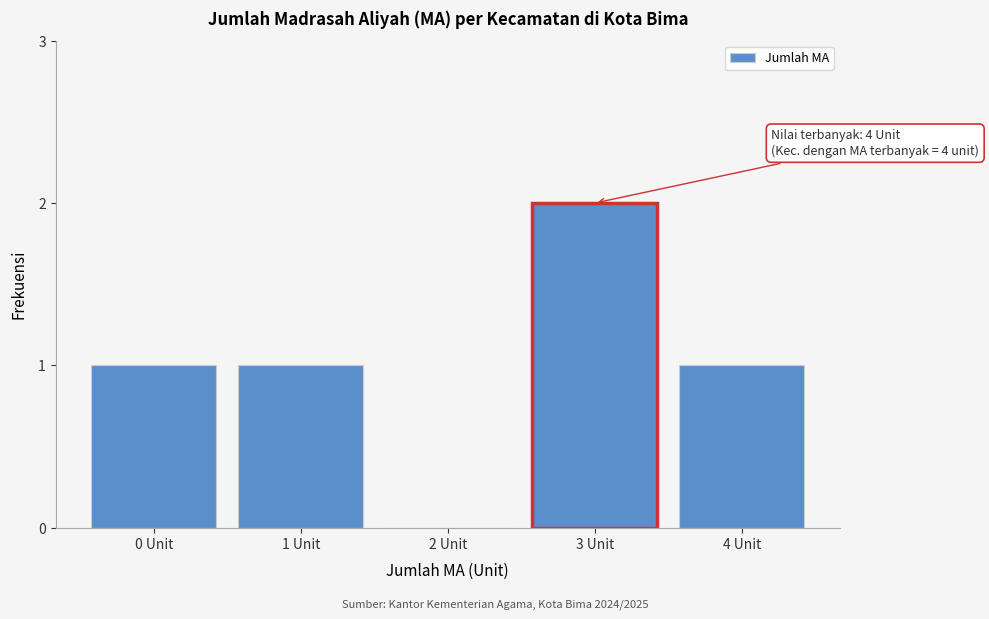

Reading right to left, what are all the values shown in this chart?

4 Unit=1	3 Unit=2	2 Unit=0	1 Unit=1	0 Unit=1